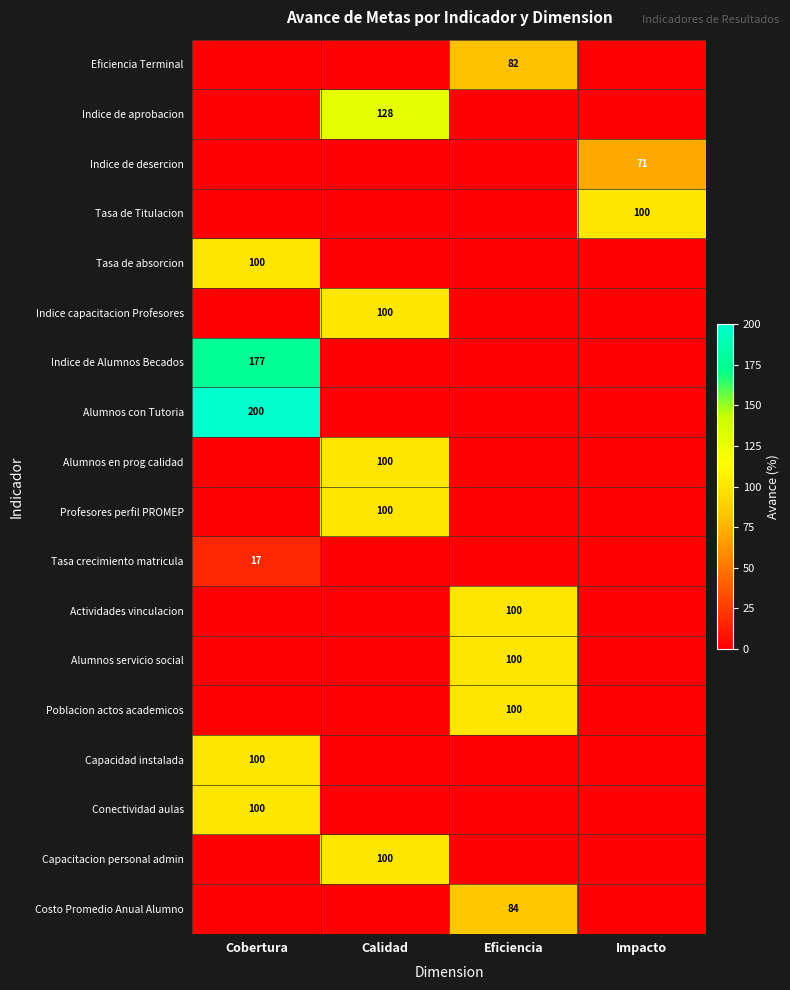

The value of Actividades vinculacion at Eficiencia is 26. True or false?

False